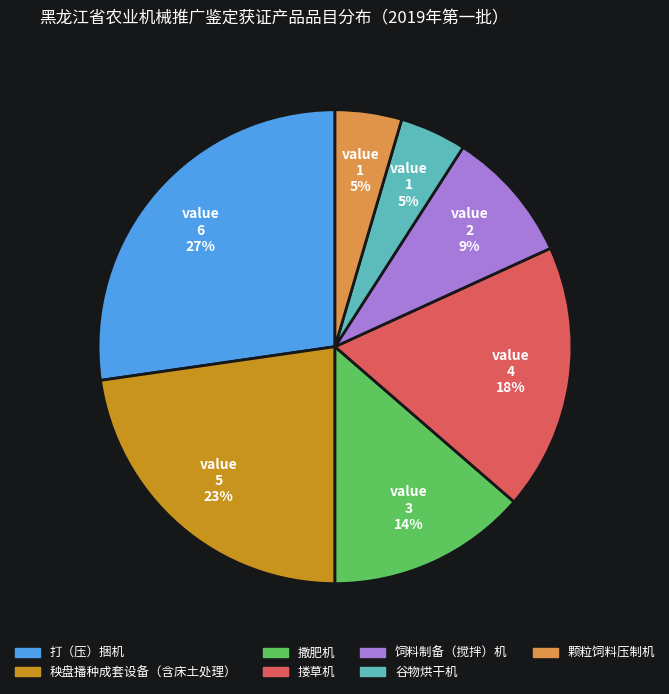

Which has a higher value, 颗粒饲料压制机 or 搂草机?

搂草机